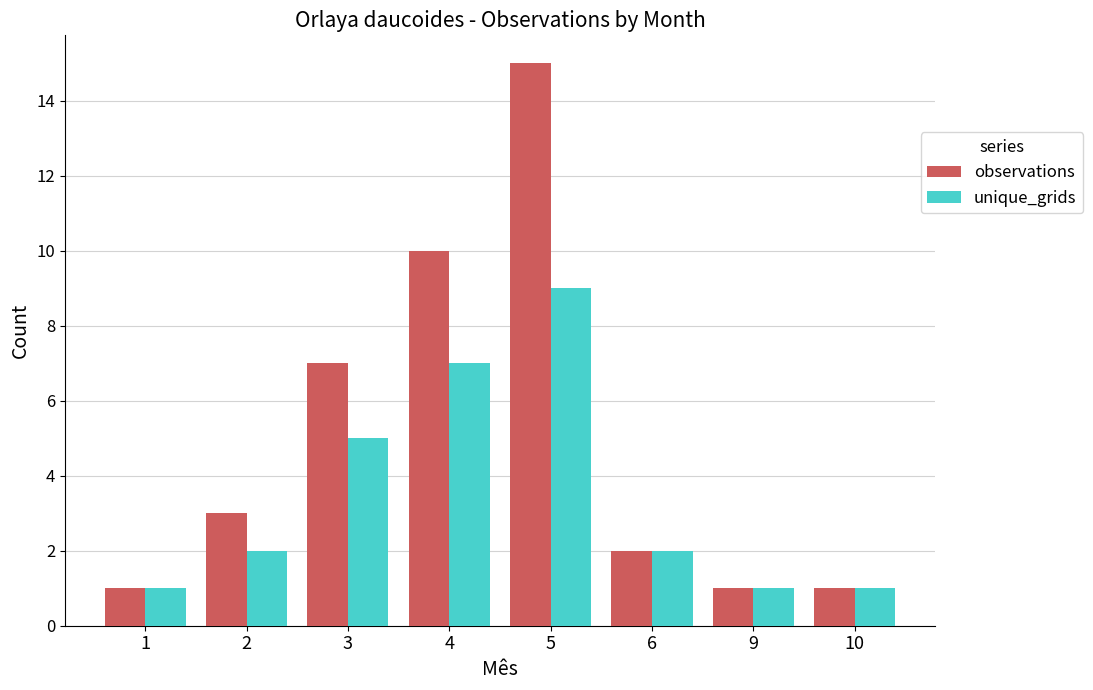

Reading left to right, list all the values displayed in this chart.

observations: 1	3	7	10	15	2	1	1
unique_grids: 1	2	5	7	9	2	1	1